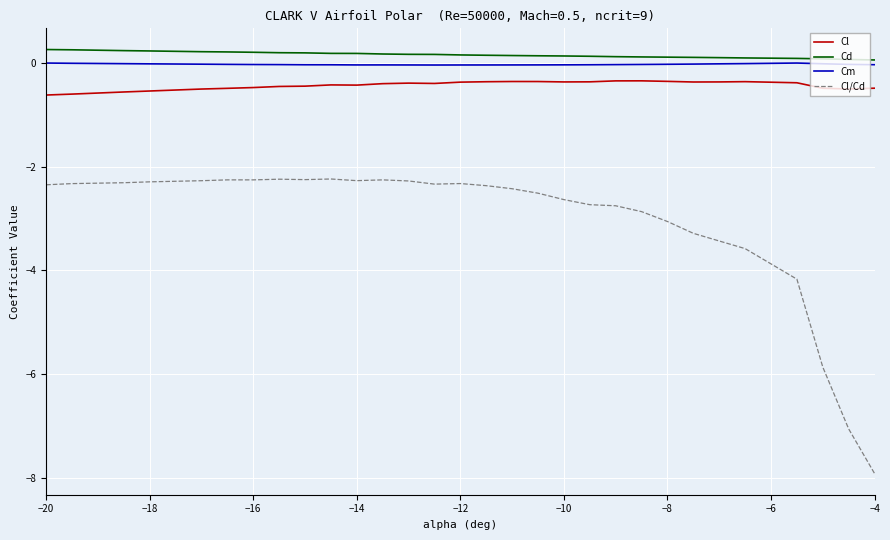

What is the greatest value displayed?

0.3